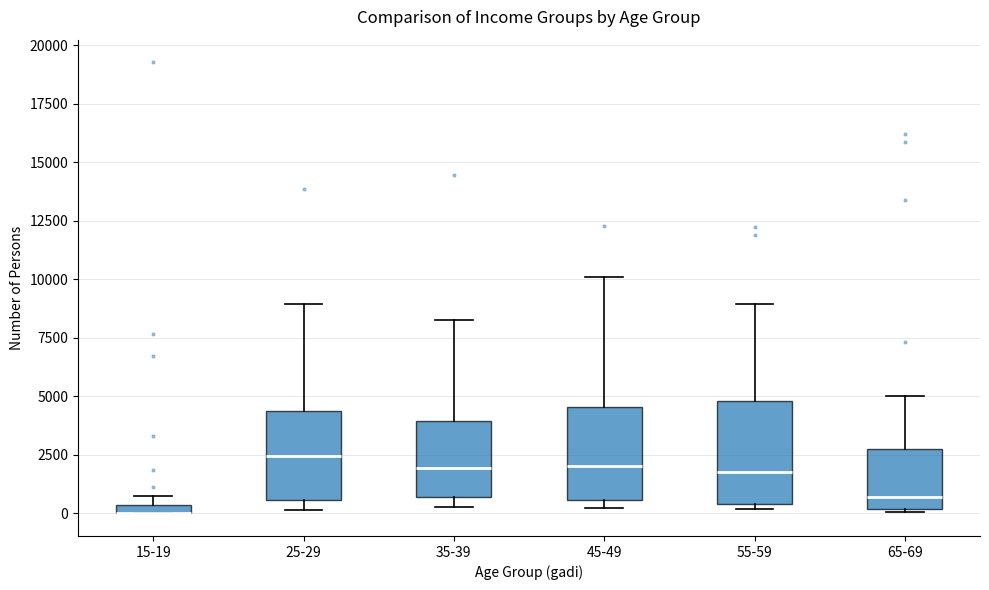

Where is the lower edge of the box for 55-59 on the y-axis? The values are not printed on the chart, so give them approximately, as read against the axis.

500